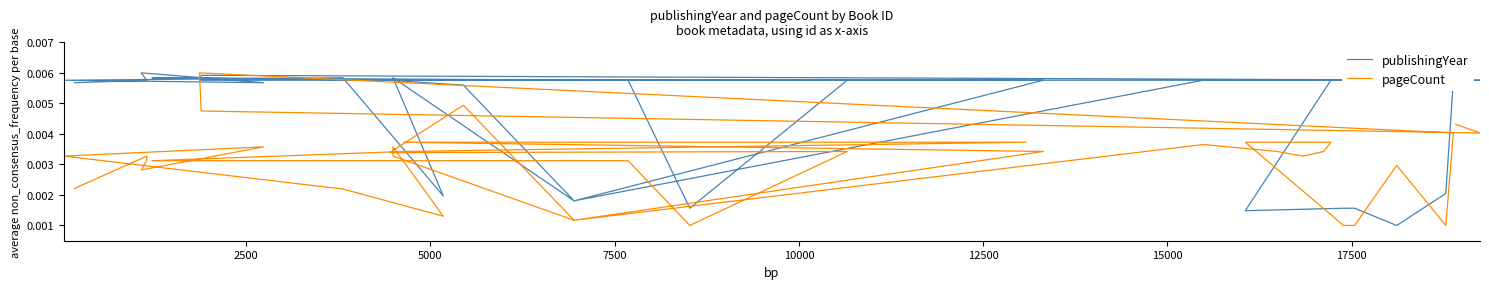

The value of publishingYear at 22 is 0.0. True or false?

False